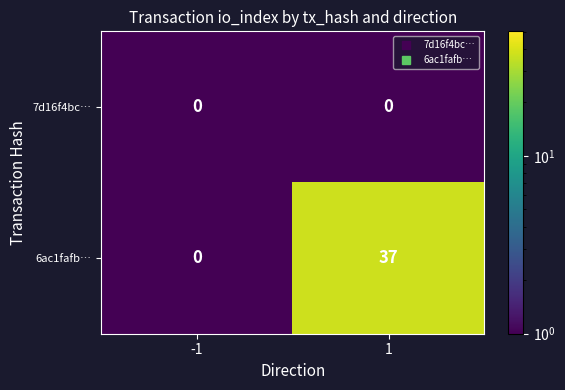

What is the total value across all series at 1?

37